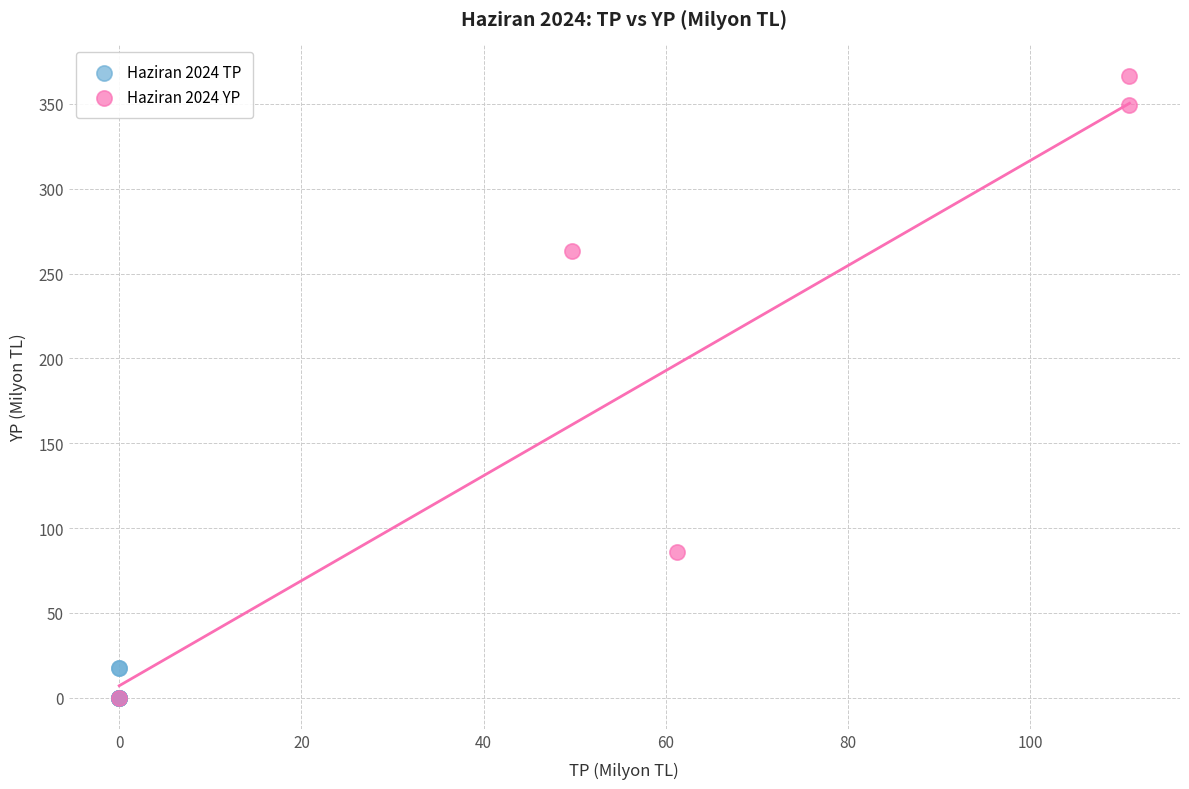

Which series has the widest spread of Y values?

Haziran 2024 YP